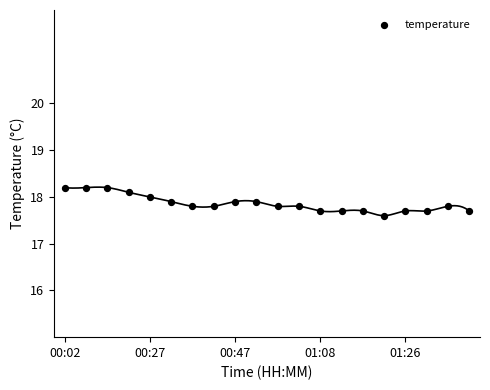

What is the range of Y values (max minus min)?

0.6